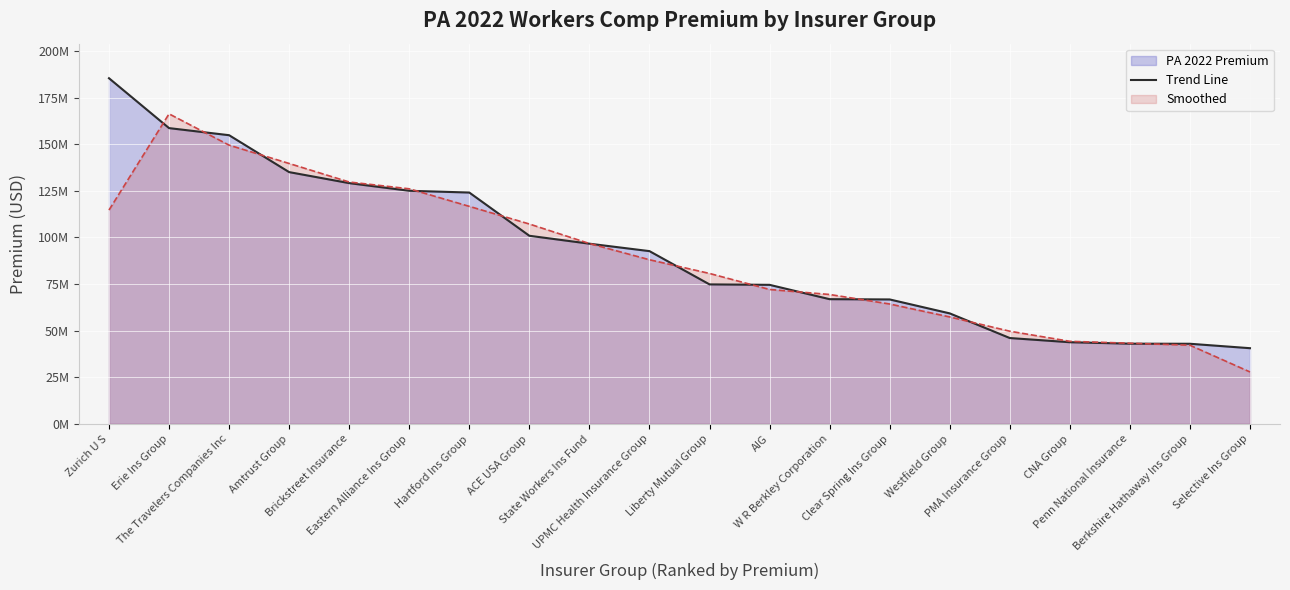

How many values are below 92664951?

10